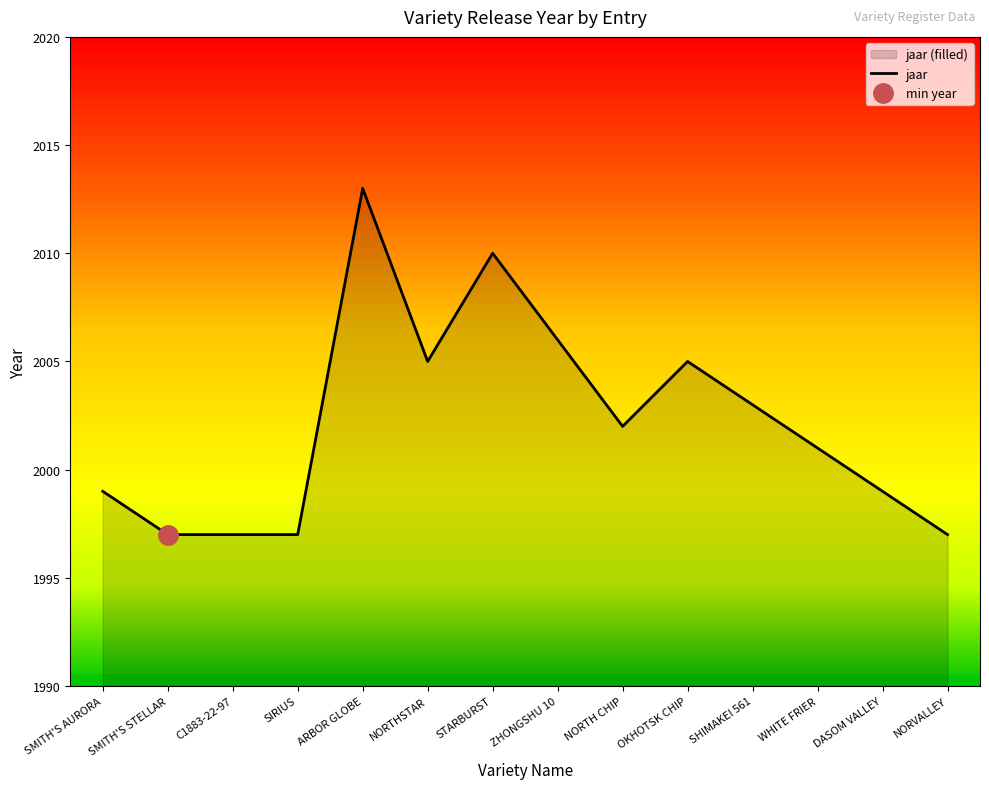

What is the difference between the second highest and minimum values?

13